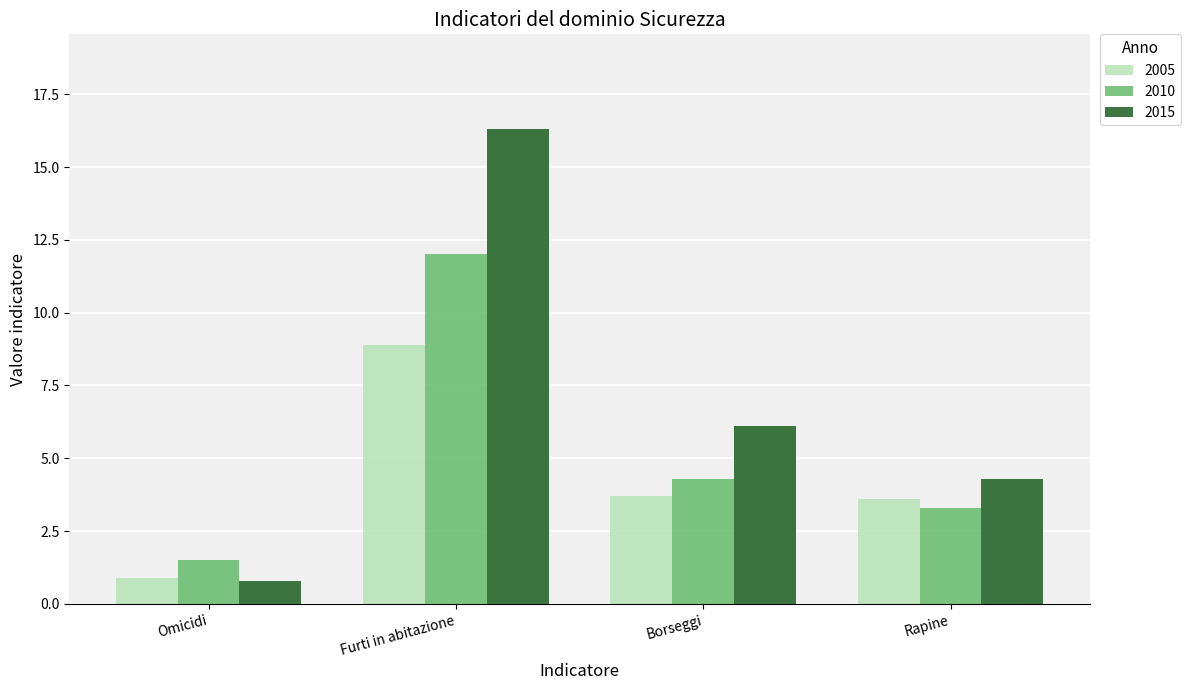

How many groups of bars are there?

4